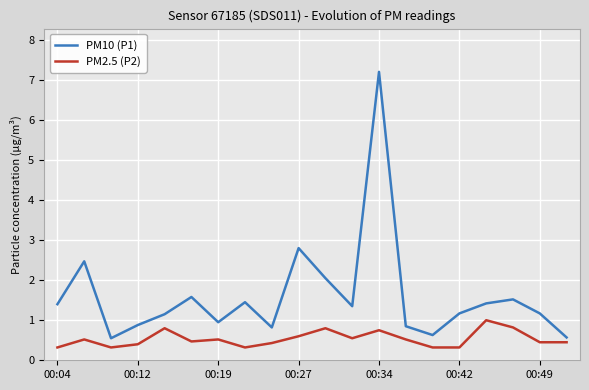

What is the maximum value shown in the chart?

7.2